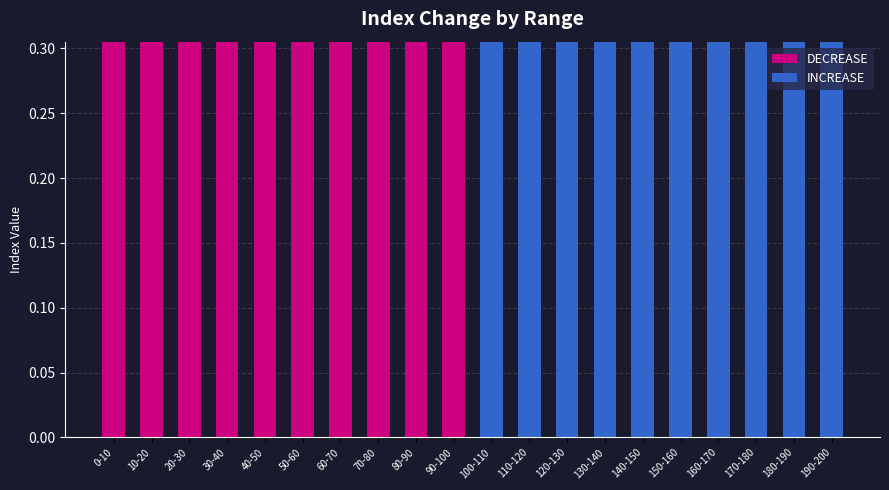

The DECREASE series shows 0.0 at 110-120. True or false?

True